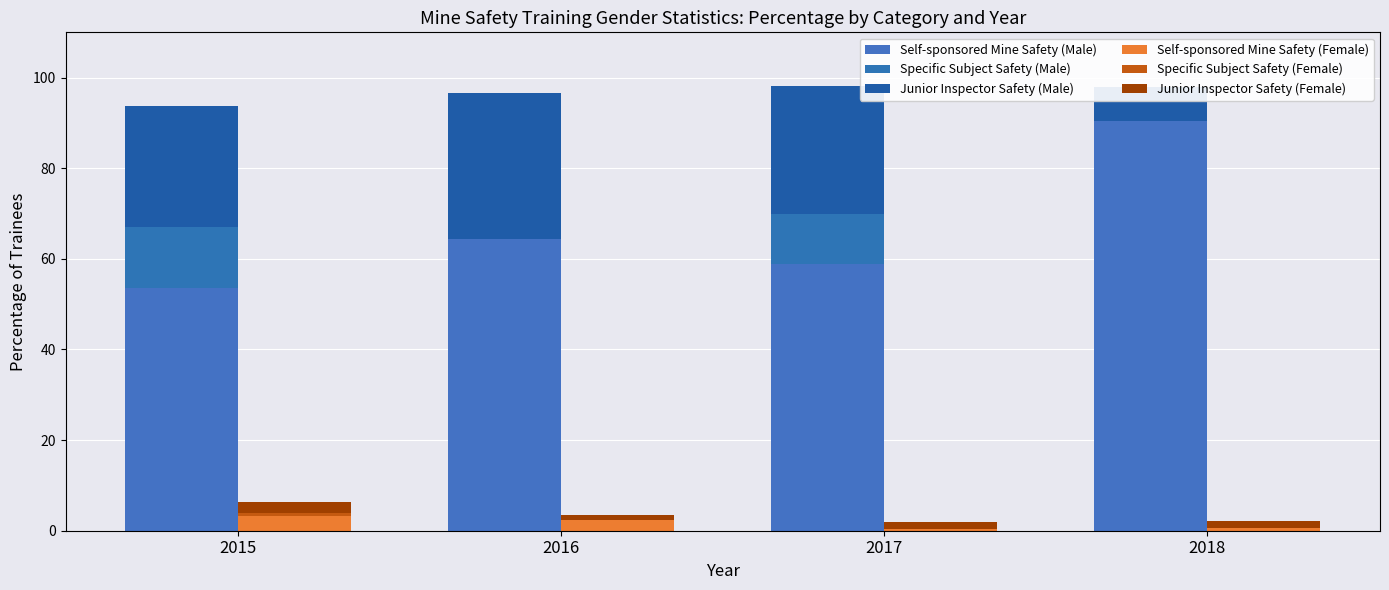

What are all the series names shown in the legend?

Self-sponsored Mine Safety (Male), Specific Subject Safety (Male), Junior Inspector Safety (Male), Self-sponsored Mine Safety (Female), Specific Subject Safety (Female), Junior Inspector Safety (Female)